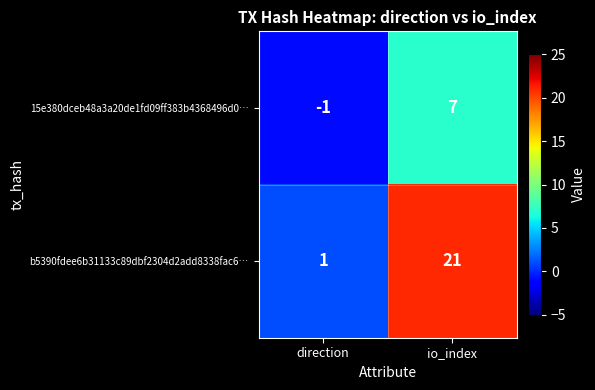

List the series in order of their overall mean, lowest first.

15e380dceb48a3a20de1fd09ff383b4368496d0…, b5390fdee6b31133c89dbf2304d2add8338fac6…